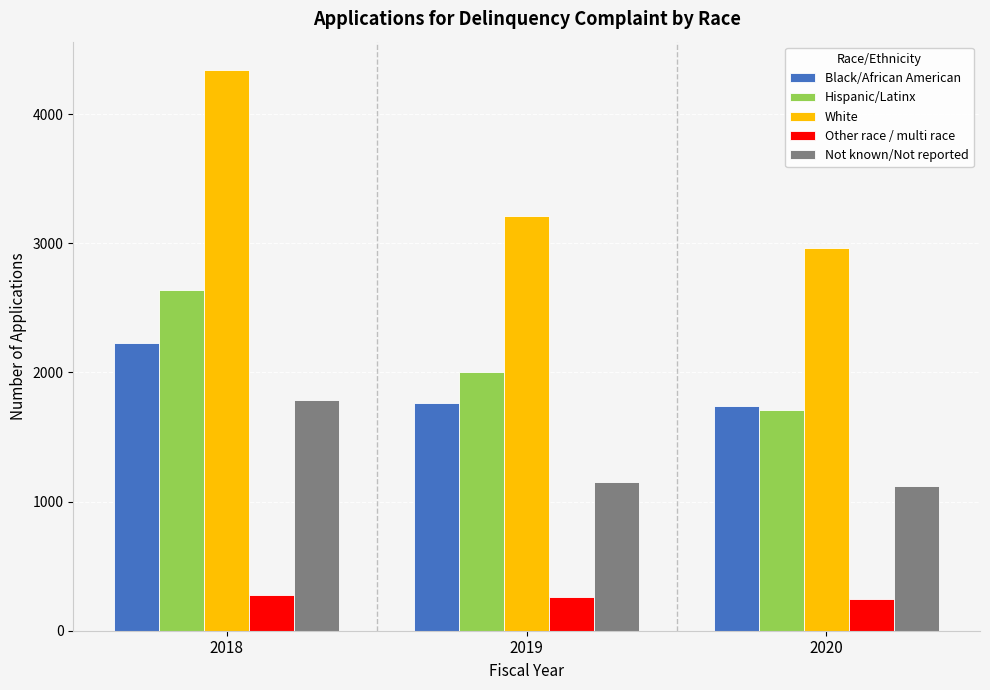

Which series changed the most between 2018 and 2020?

White